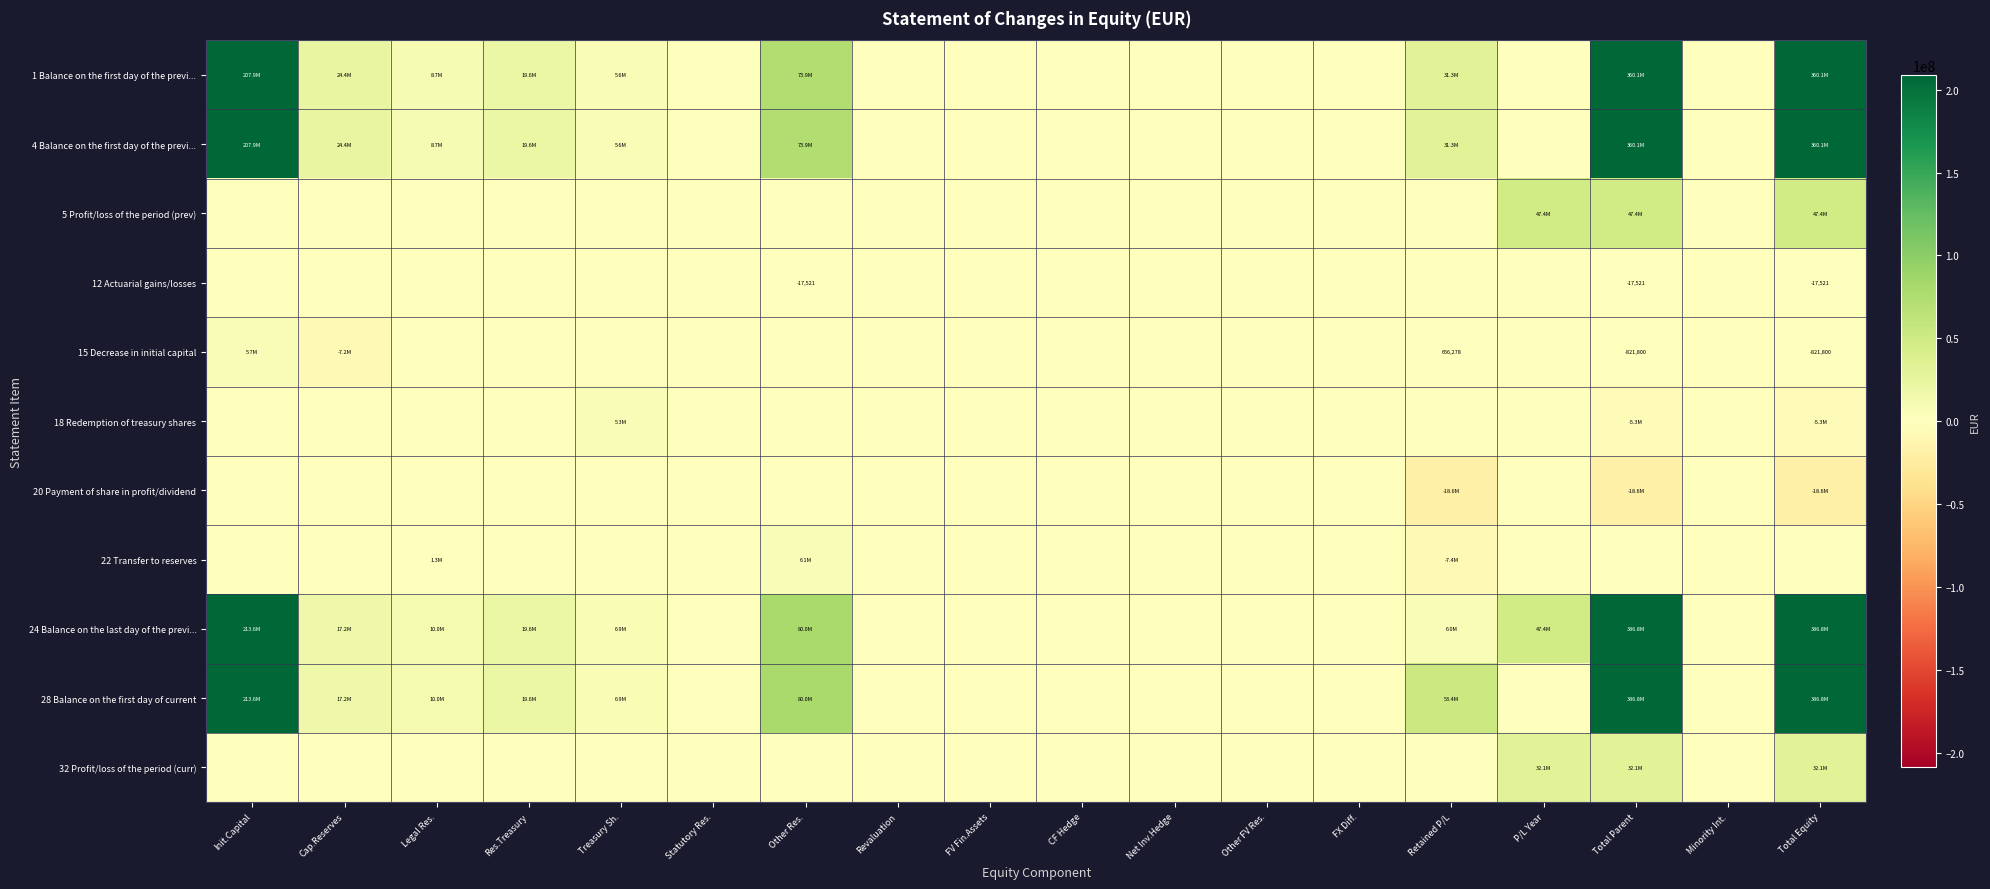

What is the difference between the maximum and second lowest values in the 28 Balance on the first day of current series?

386836505